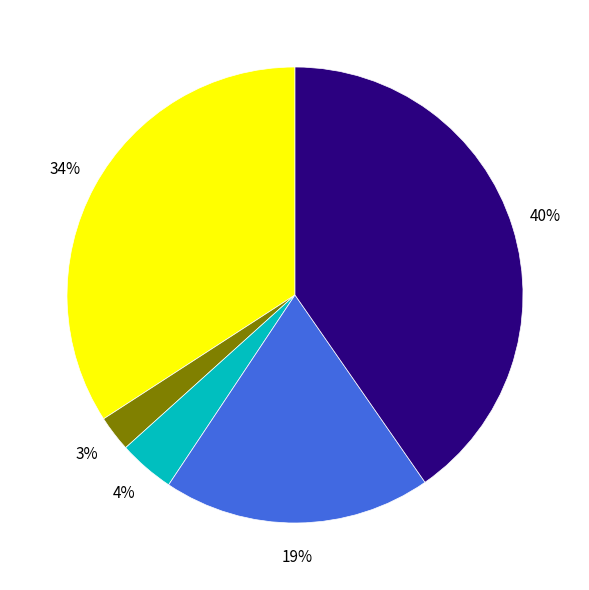

Is there any slice that represents more than half of the pie?

No